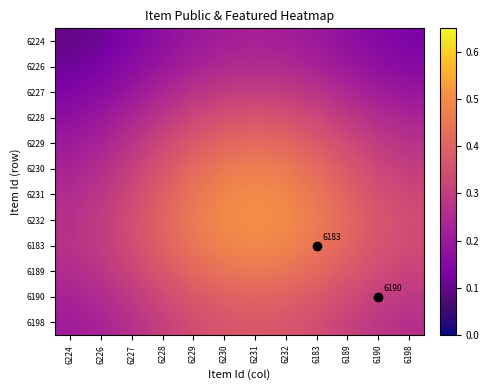

At 6190, list the series in order from largest to smallest.

6232, 6183, 6231, 6189, 6230, 6190, 6229, 6198, 6228, 6227, 6226, 6224